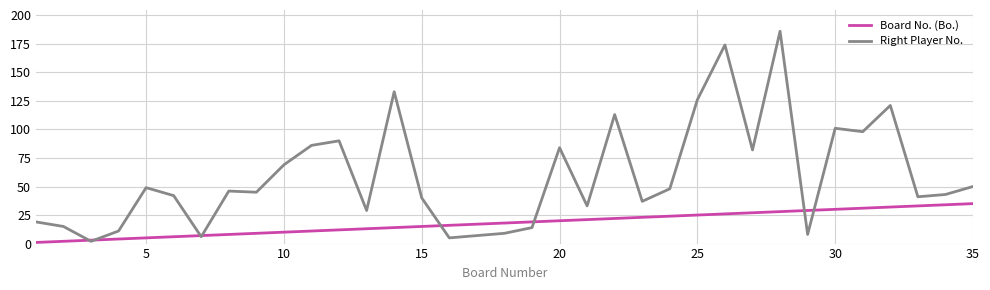

What is the difference between the maximum and minimum values in the Right Player No. series?

184